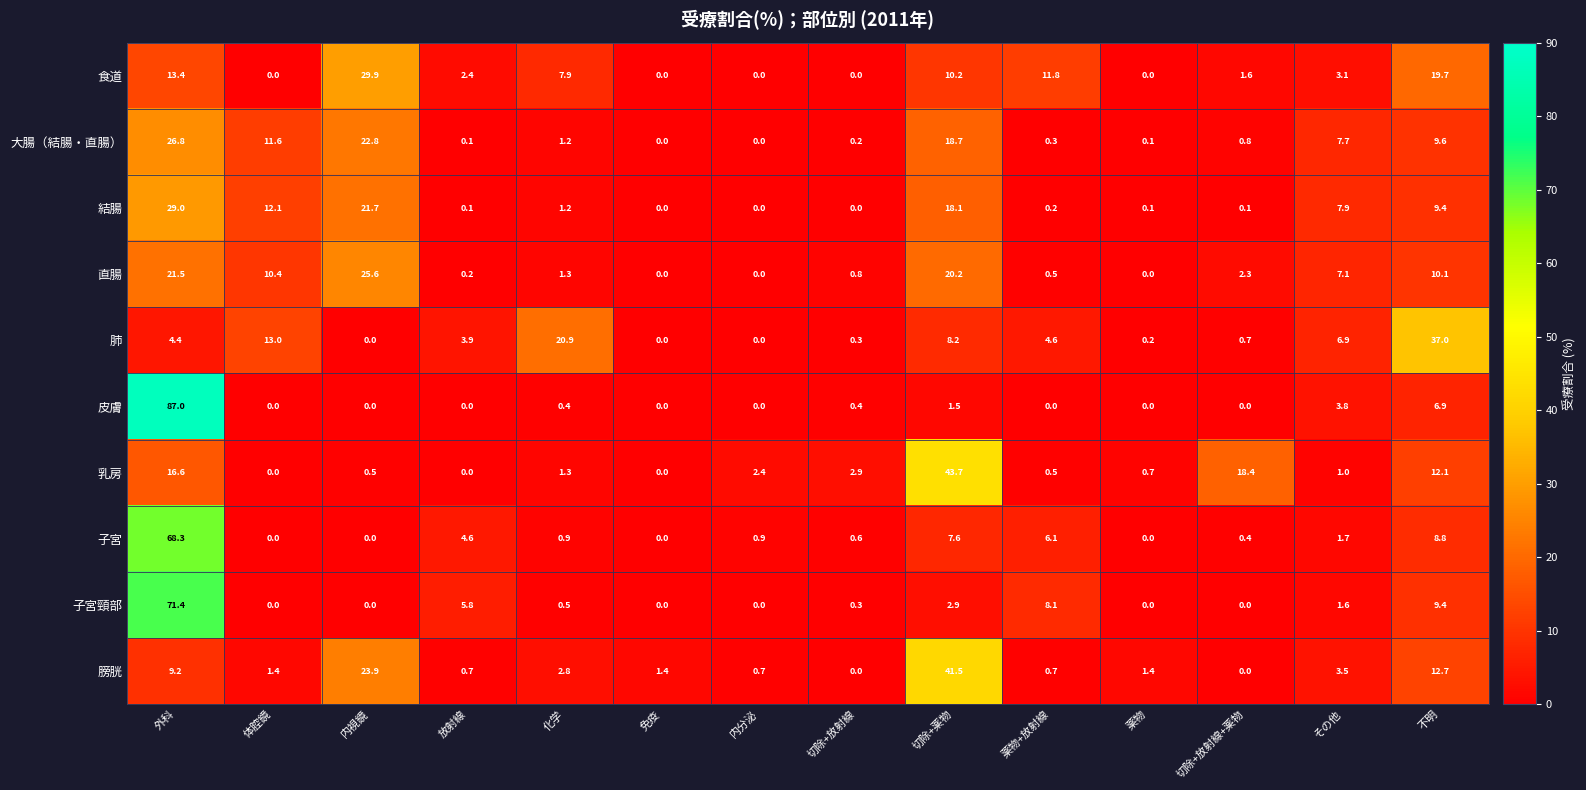

Read the 膀胱 value at その他.

3.5